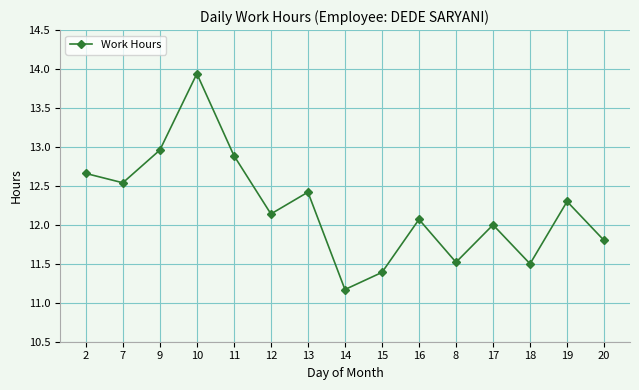

Which label corresponds to the smallest value in the chart?

14